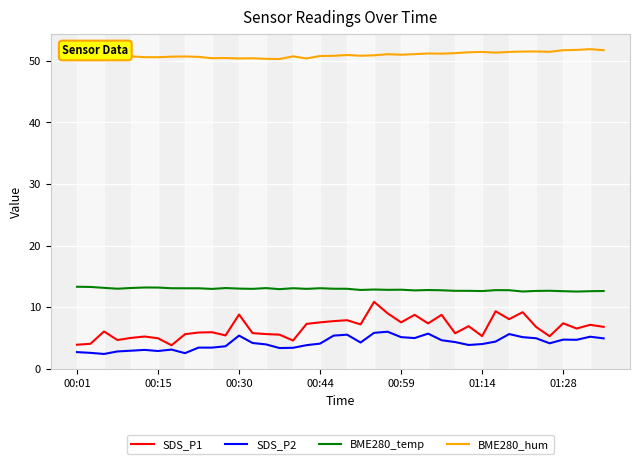

True or false: BME280_hum has more than 1 points higher than both neighbors.

True